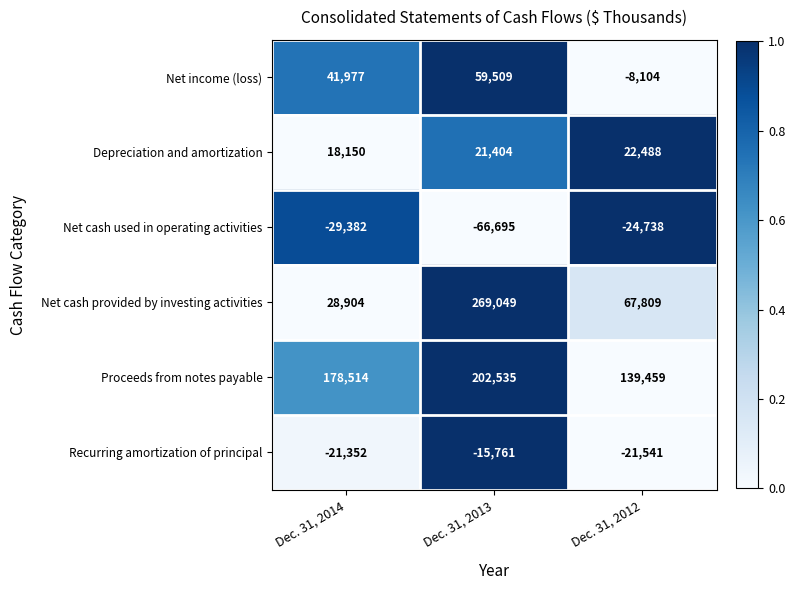

How many data points does each series have?

3